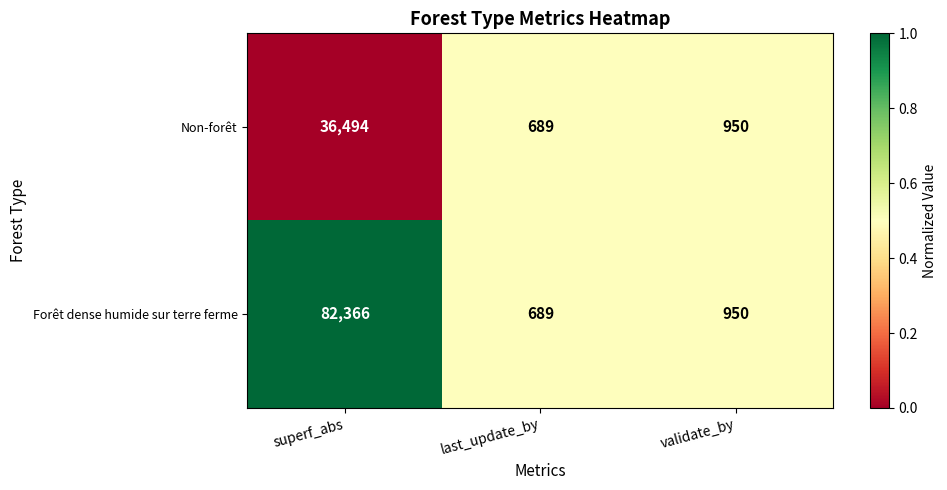

List the series in order of their overall mean, lowest first.

Non-forêt, Forêt dense humide sur terre ferme